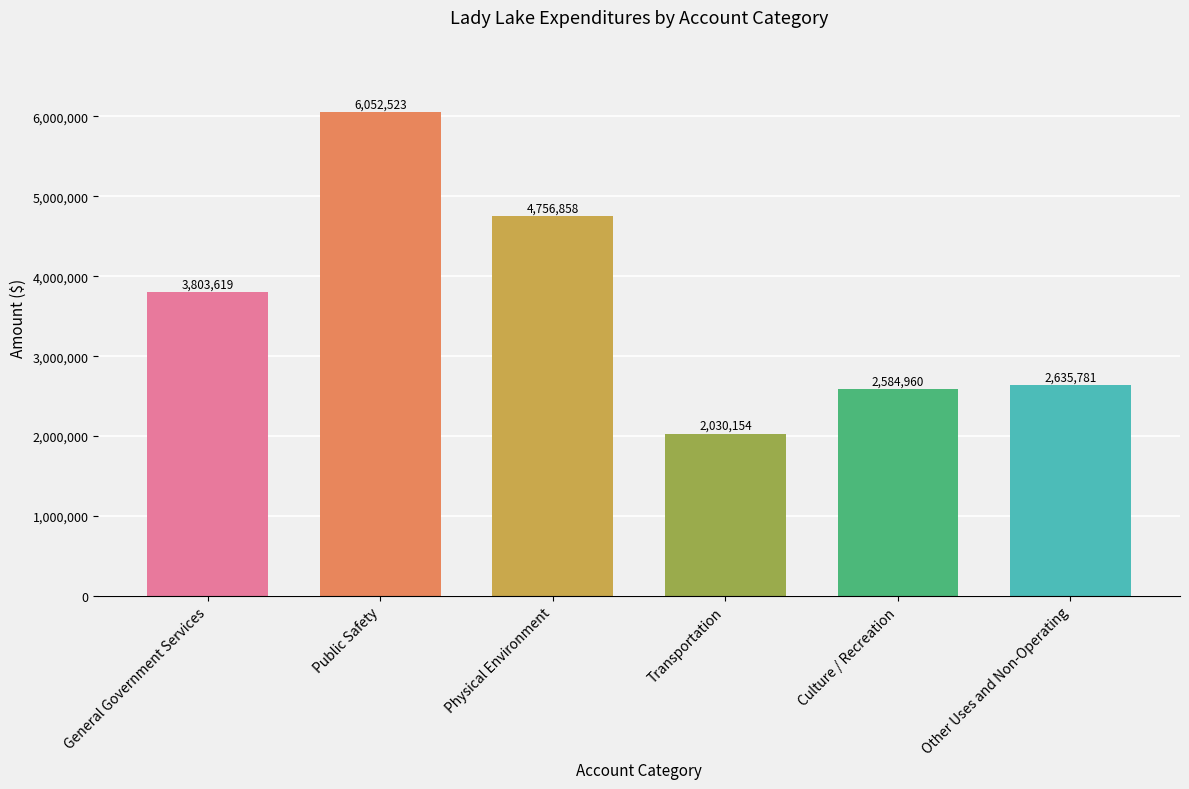

List the labels in order of value, largest first.

Public Safety, Physical Environment, General Government Services, Other Uses and Non-Operating, Culture / Recreation, Transportation